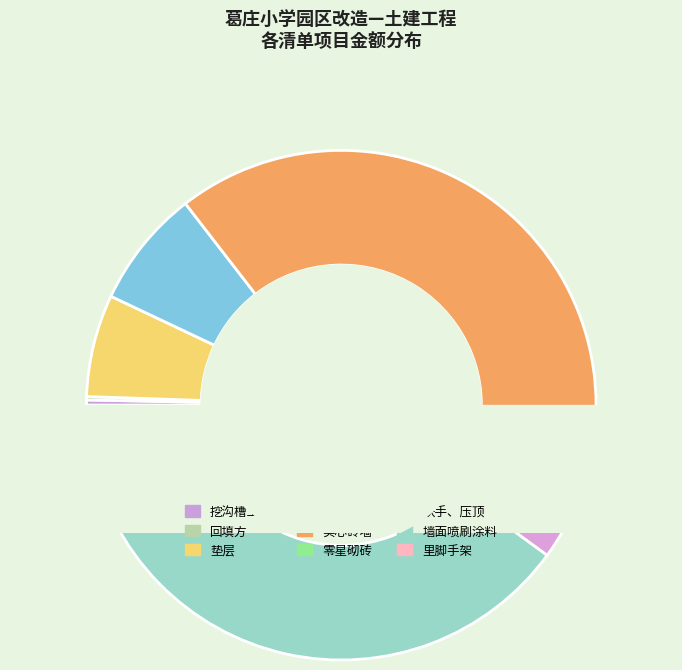

Which category has the biggest portion of the pie?

实心砖墙